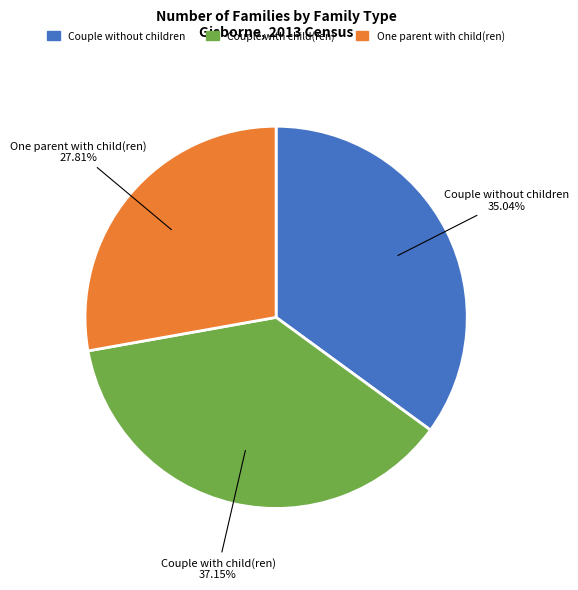

Which has a higher value, One parent with child(ren) or Couple without children?

Couple without children